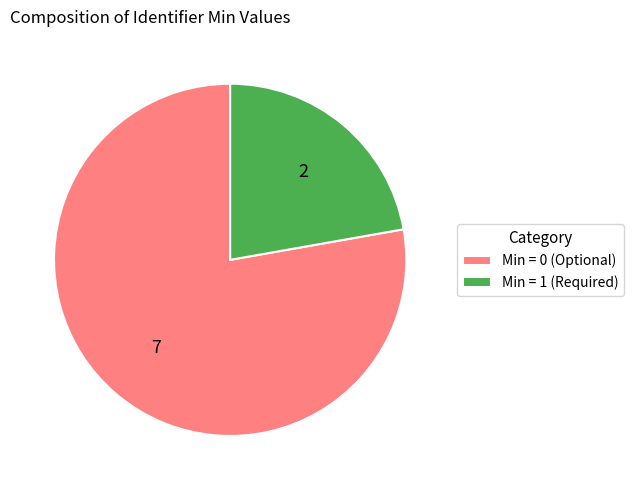

Rank the categories by value from highest to lowest.

Min = 0 (Optional), Min = 1 (Required)